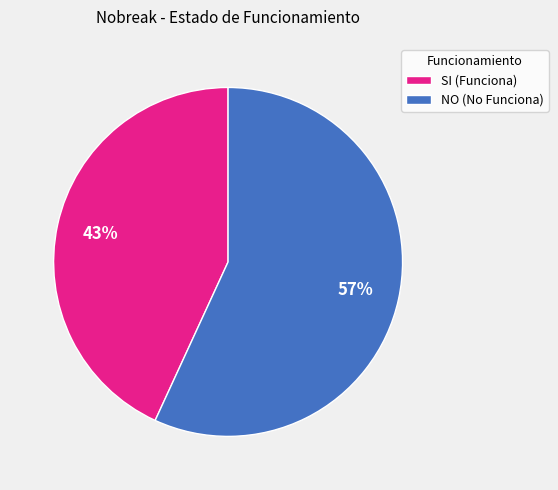

To the nearest percent, what portion does NO represent?

57%